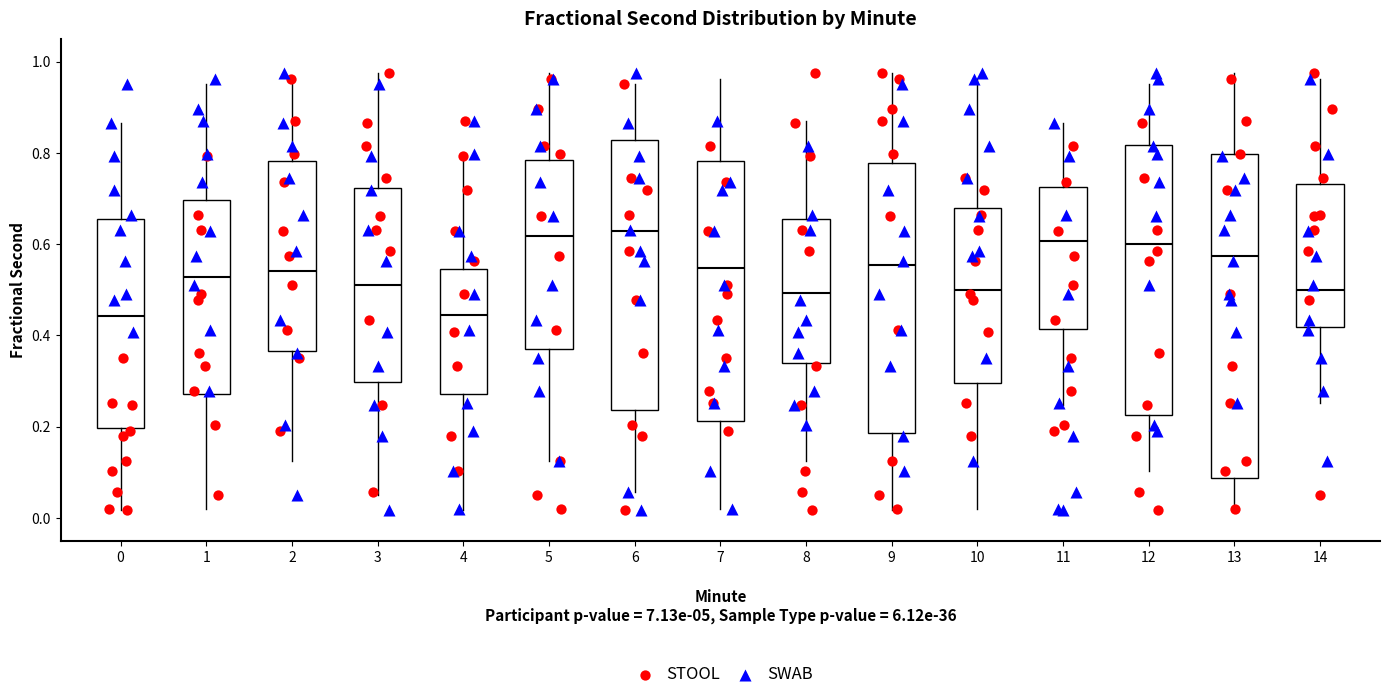

Reading left to right, read every box against the y-axis: the position of its median line, the range the box covers, and the ends of its whiskers. The values are not printed on the chart, so give them approximately, as read against the axis.

0: median 0.44, box 0.20 to 0.66, whiskers 0.02 to 0.86
1: median 0.52, box 0.28 to 0.70, whiskers 0.02 to 0.96
2: median 0.54, box 0.36 to 0.78, whiskers 0.12 to 0.96
3: median 0.52, box 0.30 to 0.72, whiskers 0.06 to 0.98
4: median 0.44, box 0.28 to 0.54, whiskers 0.02 to 0.80
5: median 0.62, box 0.38 to 0.78, whiskers 0.12 to 0.98
6: median 0.62, box 0.24 to 0.82, whiskers 0.06 to 0.96
7: median 0.54, box 0.22 to 0.78, whiskers 0.02 to 0.96
8: median 0.50, box 0.34 to 0.66, whiskers 0.12 to 0.88
9: median 0.56, box 0.18 to 0.78, whiskers 0.02 to 0.98
10: median 0.50, box 0.30 to 0.68, whiskers 0.02 to 0.96
11: median 0.60, box 0.42 to 0.72, whiskers 0.24 to 0.86
12: median 0.60, box 0.22 to 0.82, whiskers 0.10 to 0.96
13: median 0.58, box 0.08 to 0.80, whiskers 0.02 to 0.98
14: median 0.50, box 0.42 to 0.74, whiskers 0.26 to 0.96